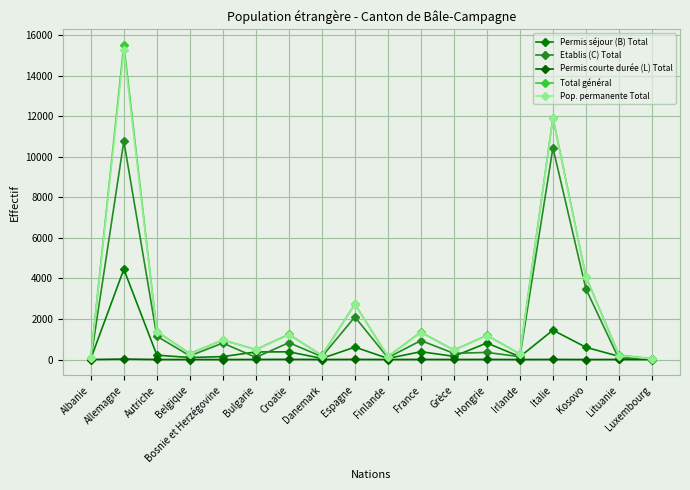

Is the value of Pop. permanente Total at Irlande greater than the value of Etablis (C) Total at Croatie?

No